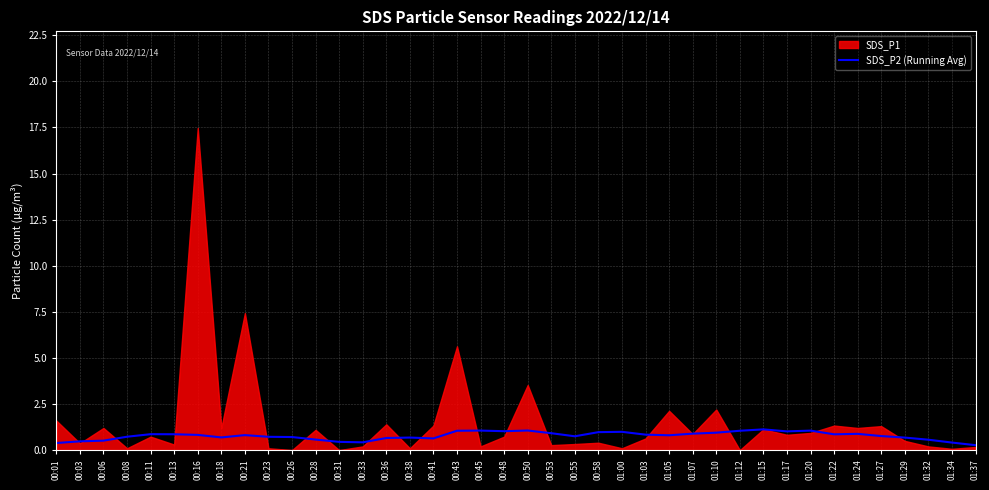

What is the difference between the values at 00:53 and 00:45?

0.1